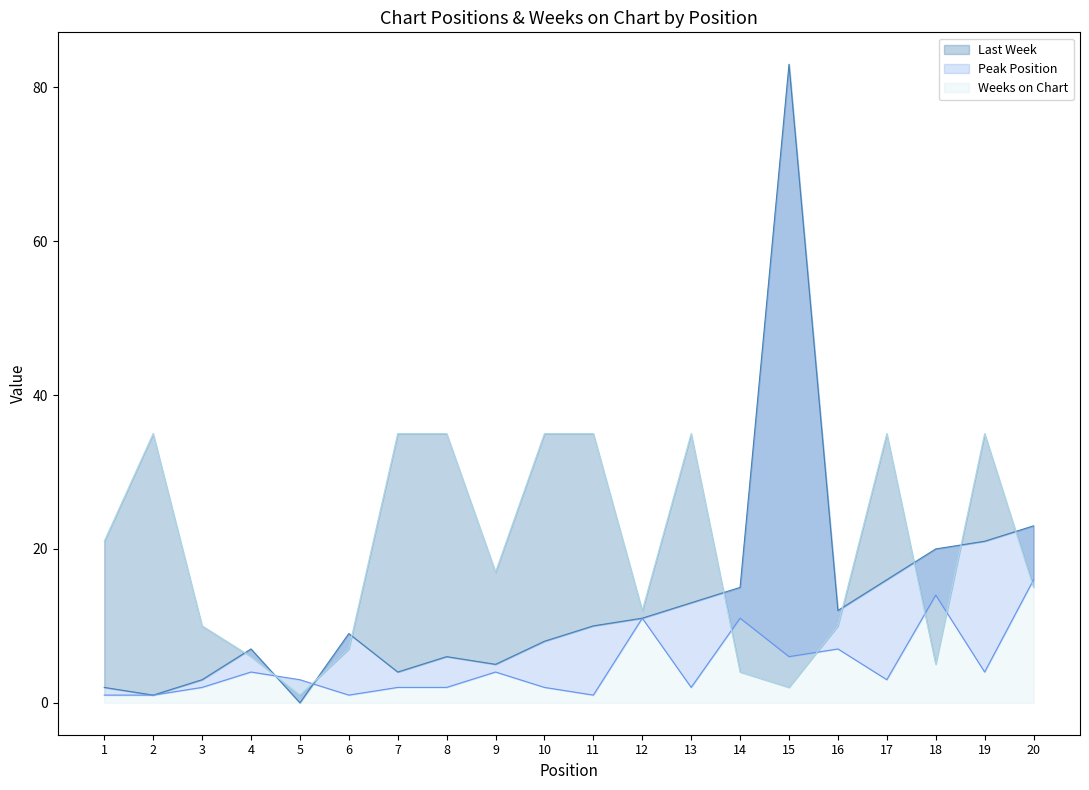

Which has a higher value, 11 or 12?

12